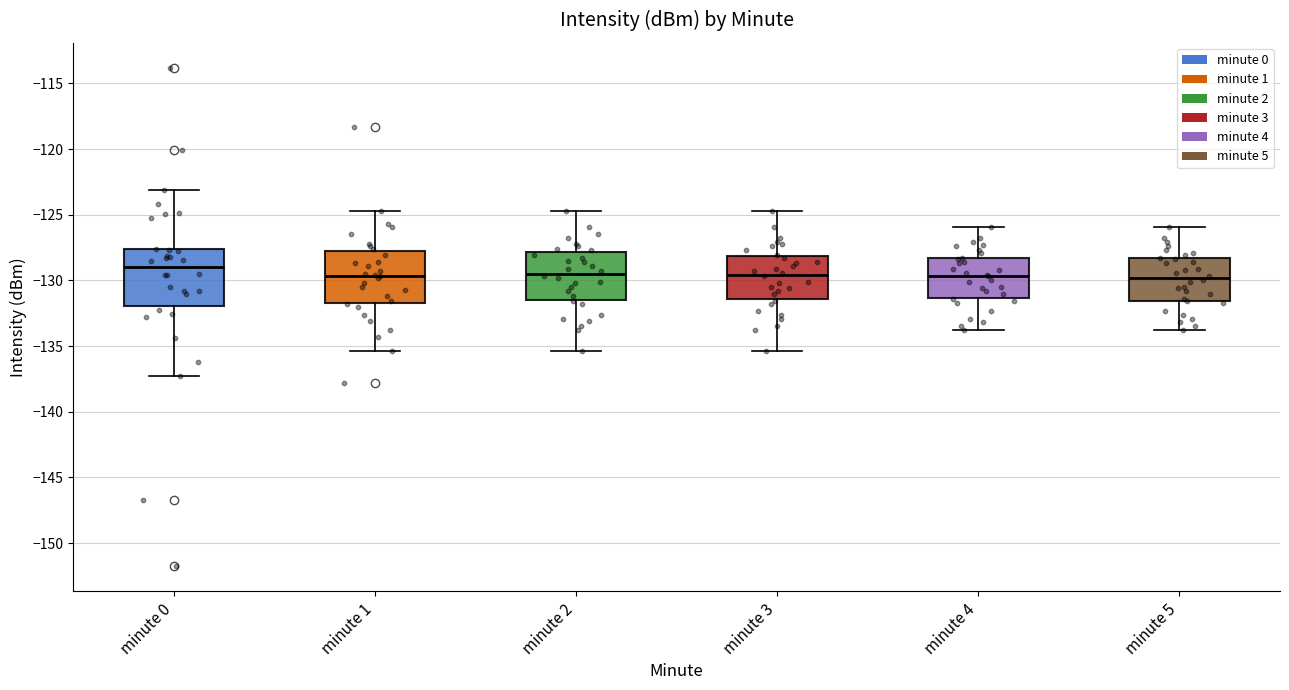

Reading left to right, read every box against the y-axis: the position of its median line, the range the box covers, and the ends of its whiskers. The values are not printed on the chart, so give them approximately, as read against the axis.

minute 0: median -129.0, box -132.0 to -127.5, whiskers -137.5 to -123.0
minute 1: median -129.5, box -131.5 to -127.5, whiskers -135.5 to -124.5
minute 2: median -129.5, box -131.5 to -128.0, whiskers -135.5 to -124.5
minute 3: median -129.5, box -131.5 to -128.0, whiskers -135.5 to -124.5
minute 4: median -129.5, box -131.5 to -128.5, whiskers -134.0 to -126.0
minute 5: median -130.0, box -131.5 to -128.5, whiskers -134.0 to -126.0